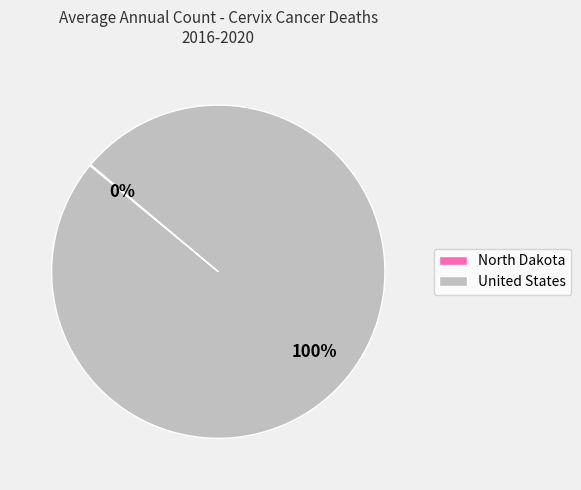

The United States slice represents 85% of the pie. True or false?

False